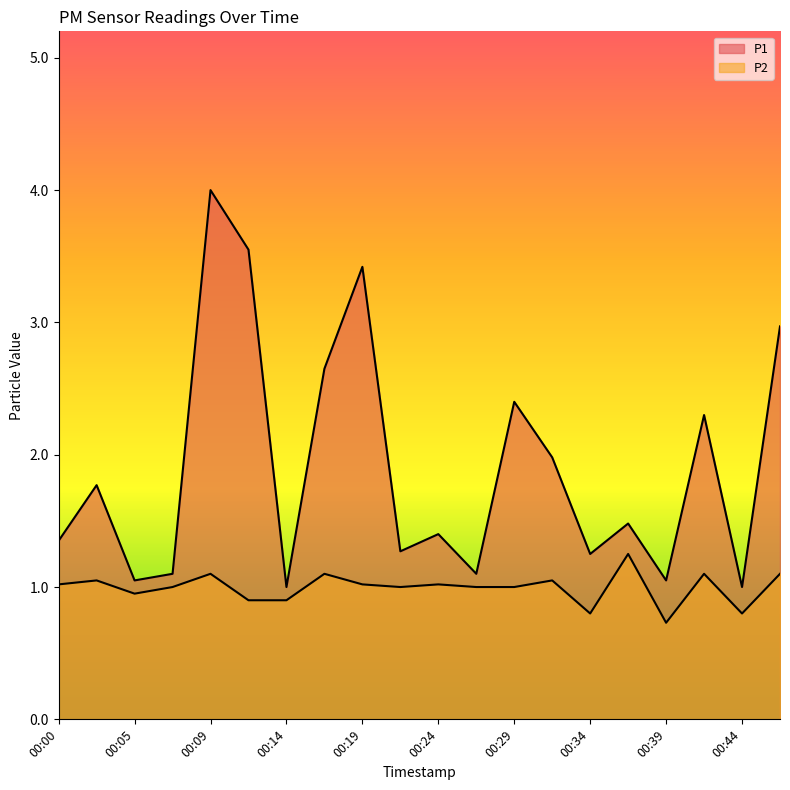

What is the lowest value of the P2 series?

0.7